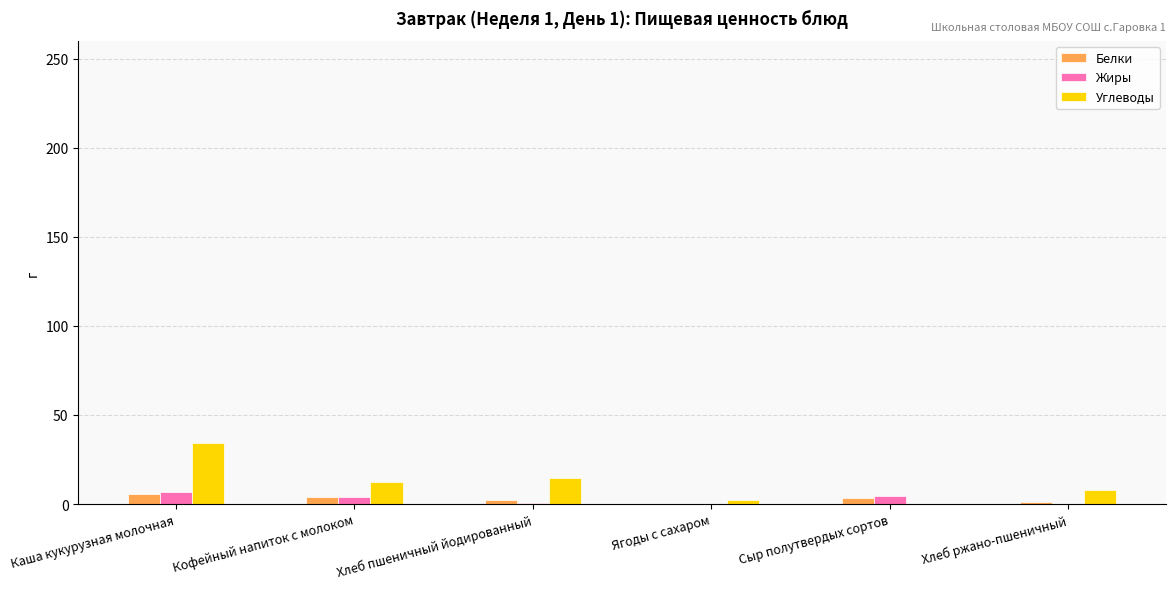

Which label corresponds to the largest value in the chart?

Каша кукурузная молочная